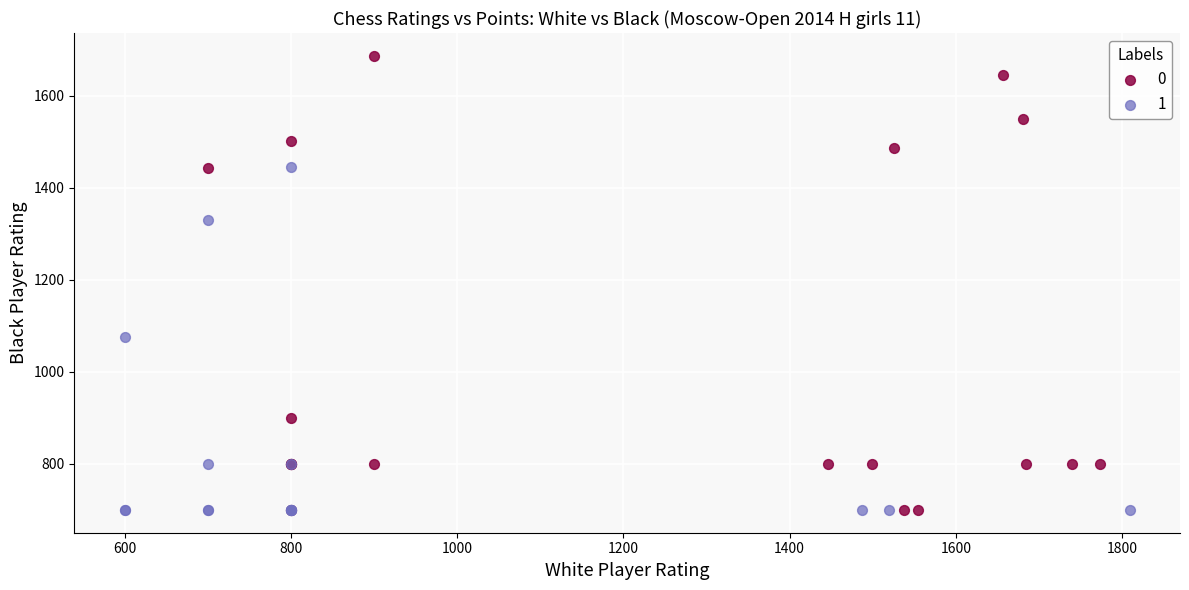

Which series contains the highest Y value?

0